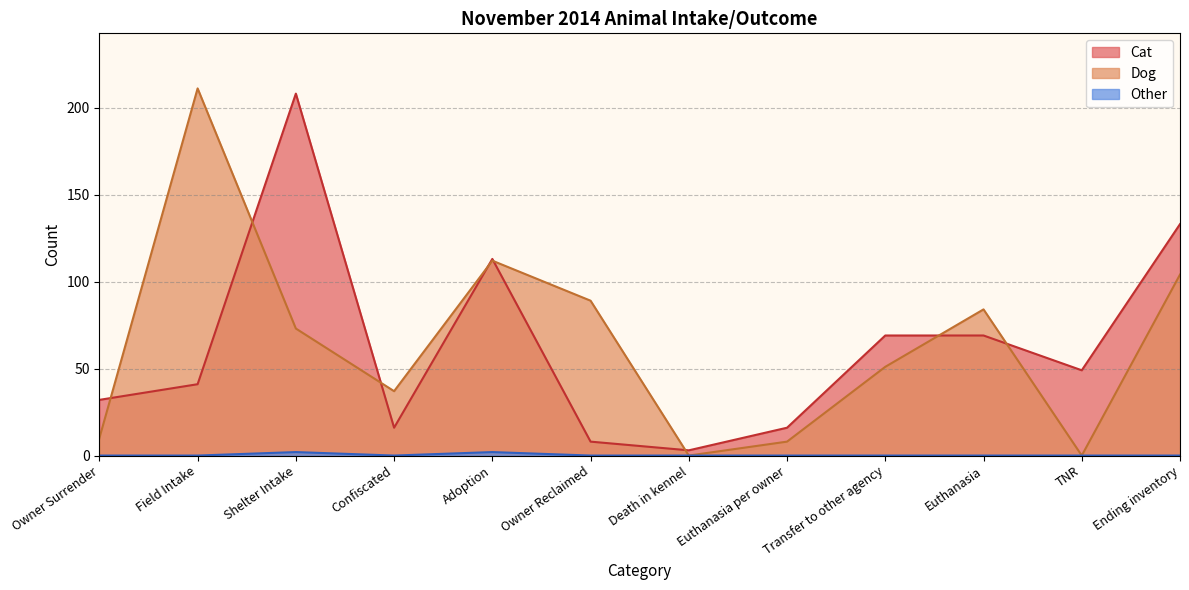

List the labels in order of Dog value, largest first.

Field Intake, Adoption, Ending inventory, Owner Reclaimed, Euthanasia, Shelter Intake, Transfer to other agency, Confiscated, Owner Surrender, Euthanasia per owner, Death in kennel, TNR